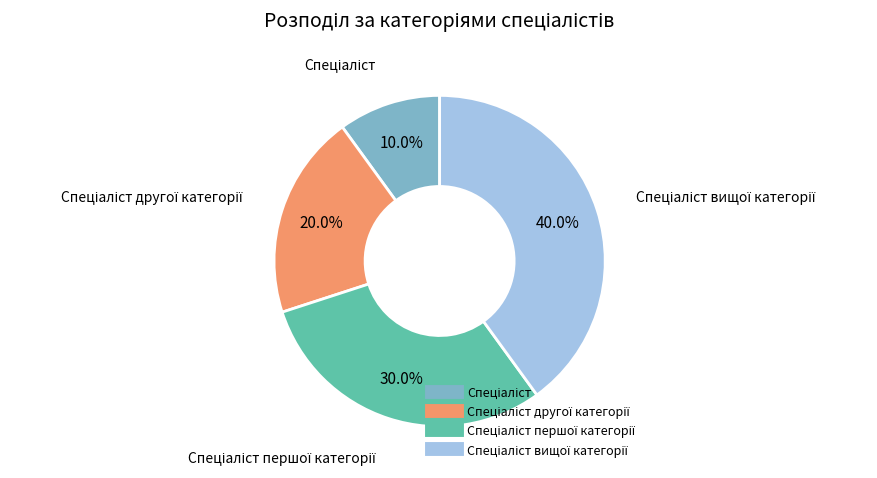

Is there a majority slice in this chart?

No